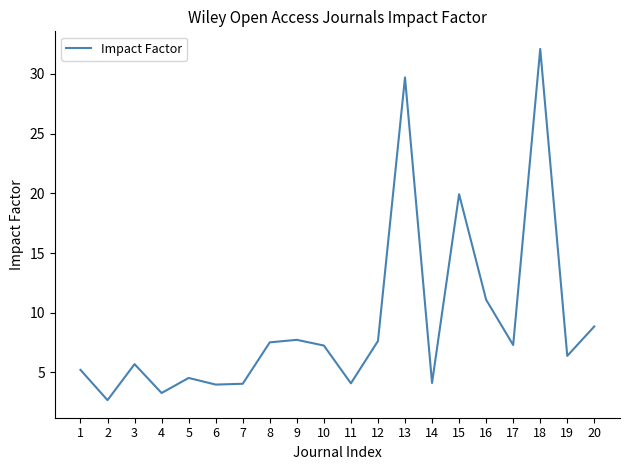

What is the sum of the values at 8 and 11?

11.6